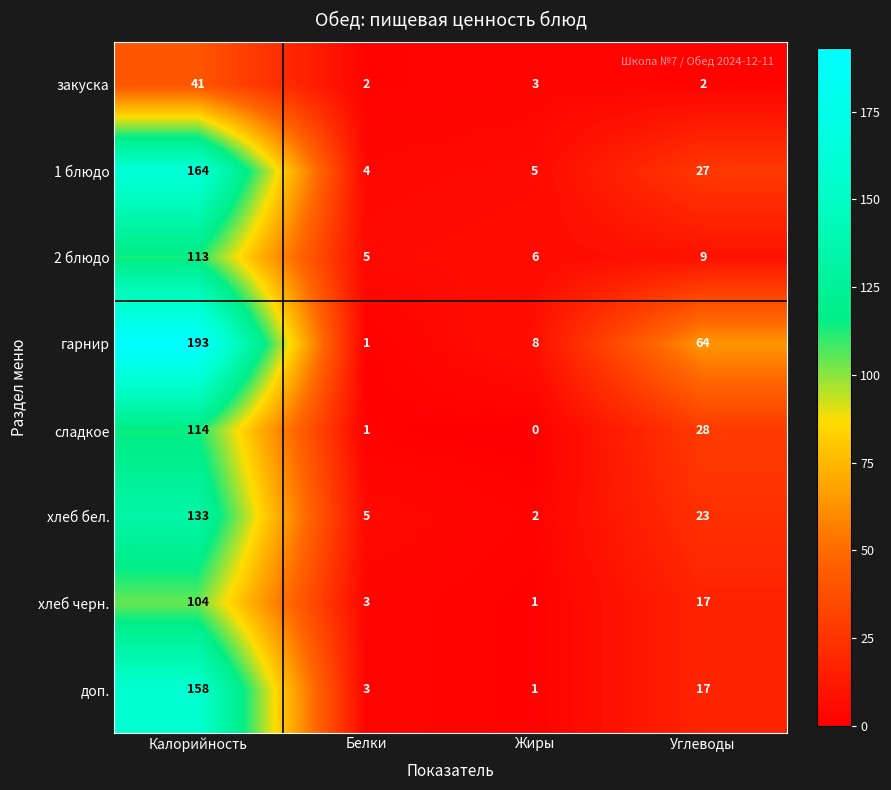

Where is доп. nearest to the value 79?

Углеводы